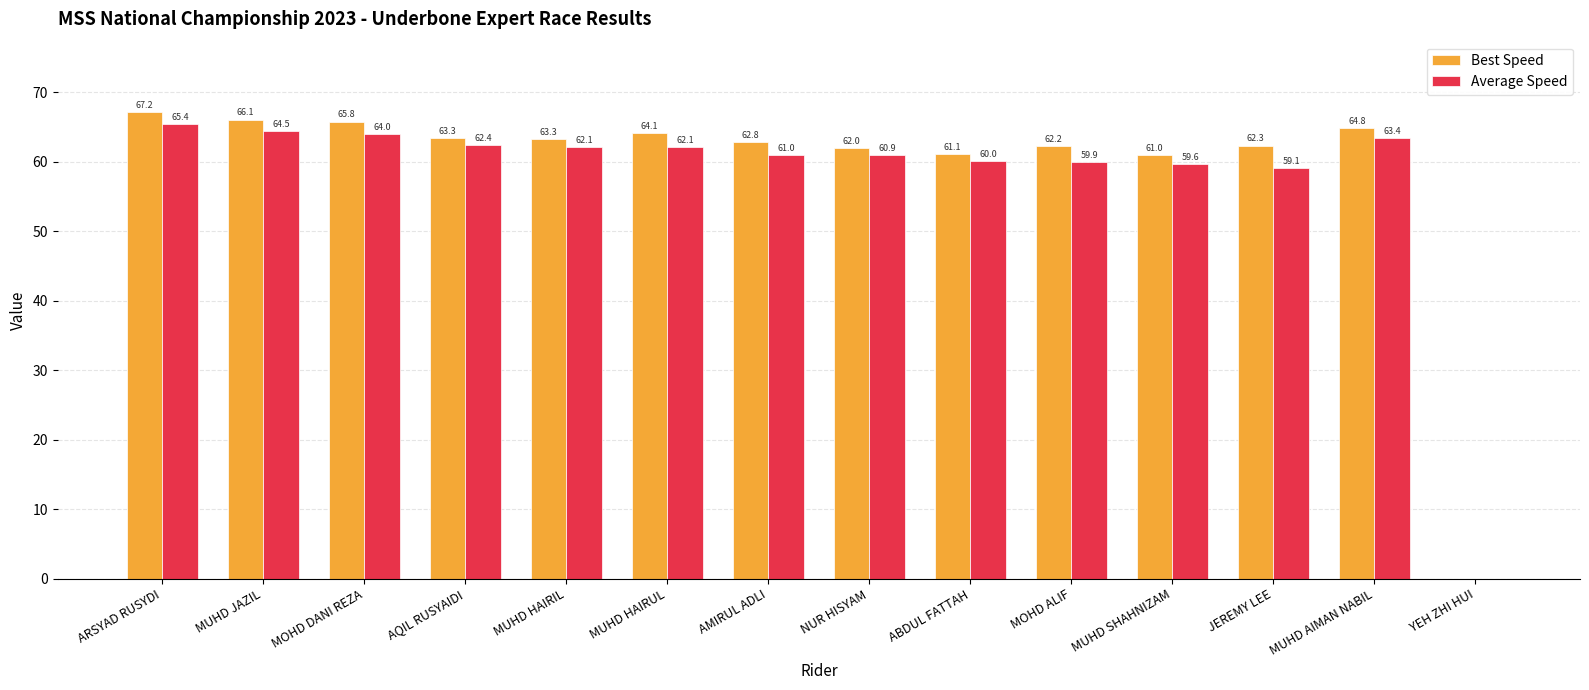

What is the sum of the Best Speed values at MUHD AIMAN NABIL and ABDUL FATTAH?

125.9